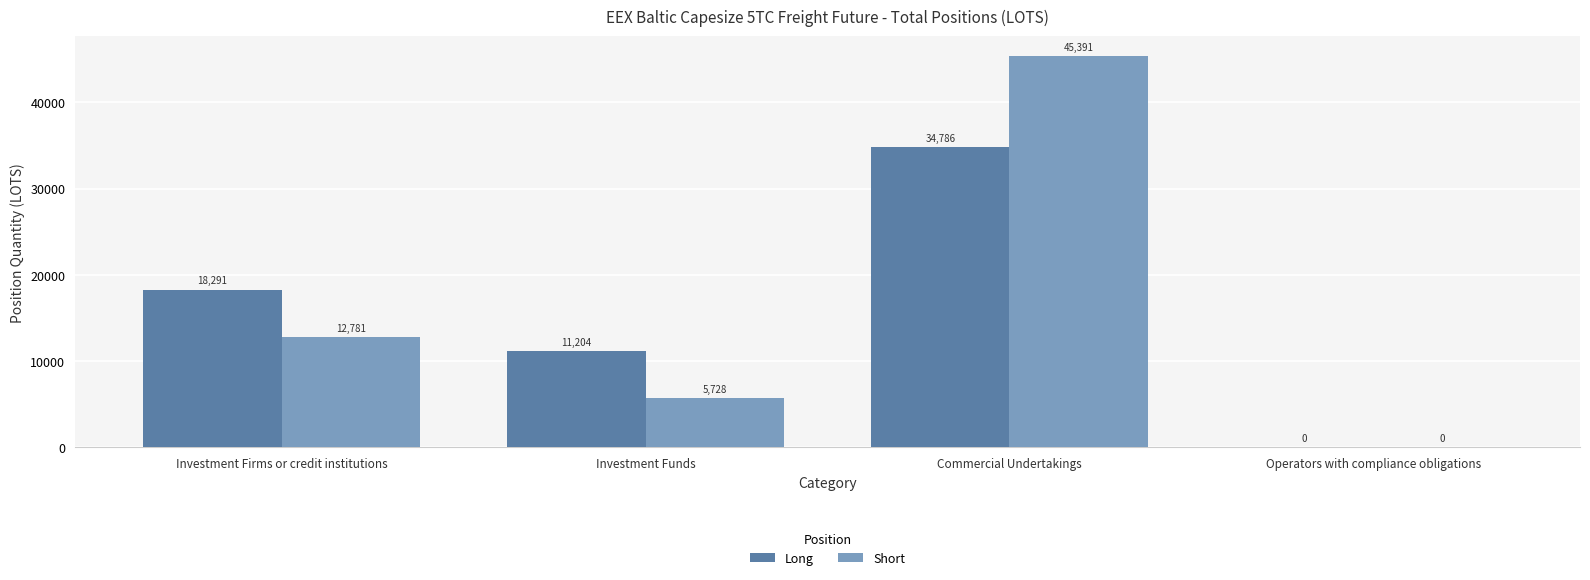

How many series are shown in this chart?

2